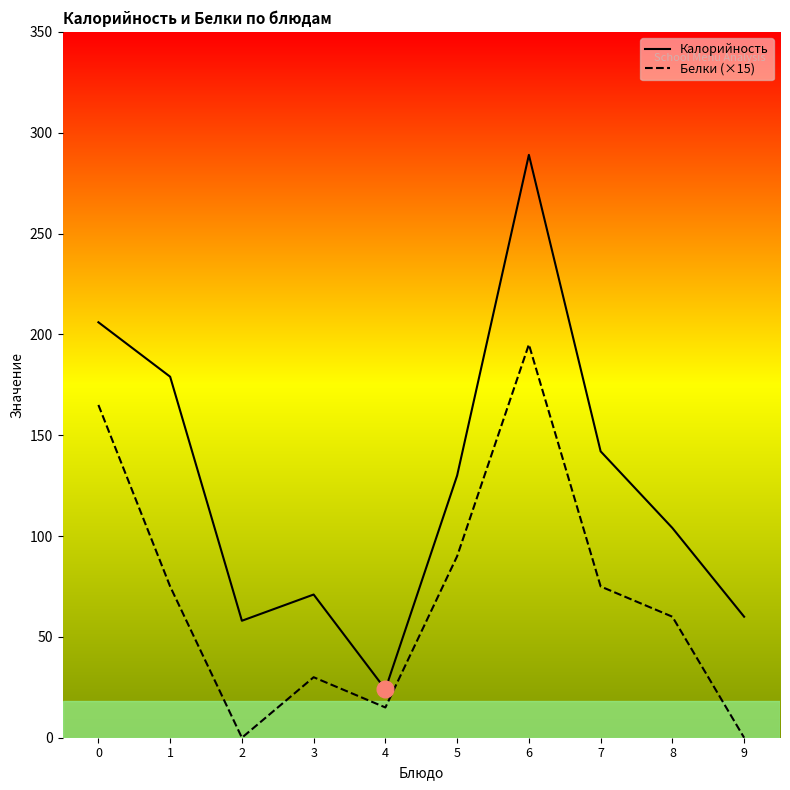

Is this an area chart (filled region under the line)?

No